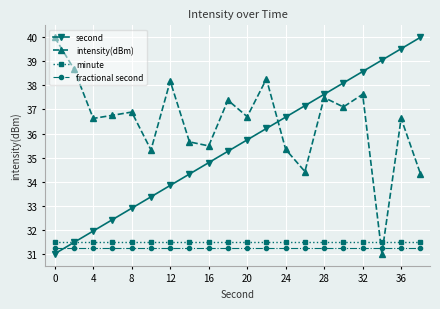

What are all the series names shown in the legend?

second, intensity(dBm), minute, fractional second